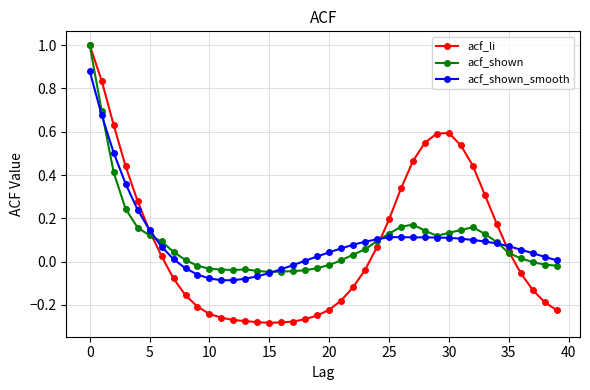

True or false: acf_li has more than 0 interior local peaks.

True